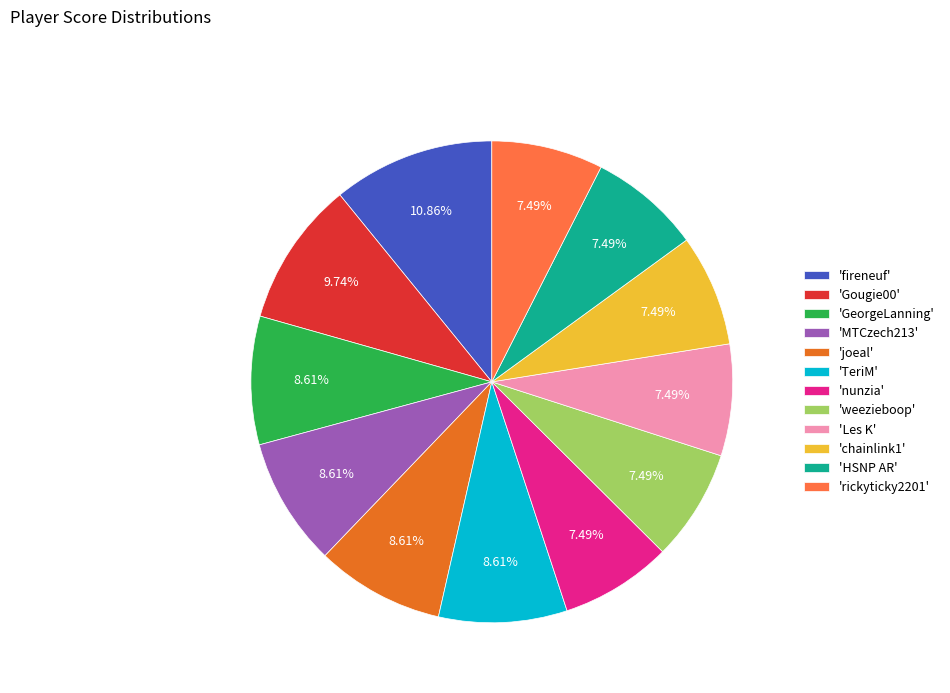

What is the largest slice in the pie chart?

'fireneuf'